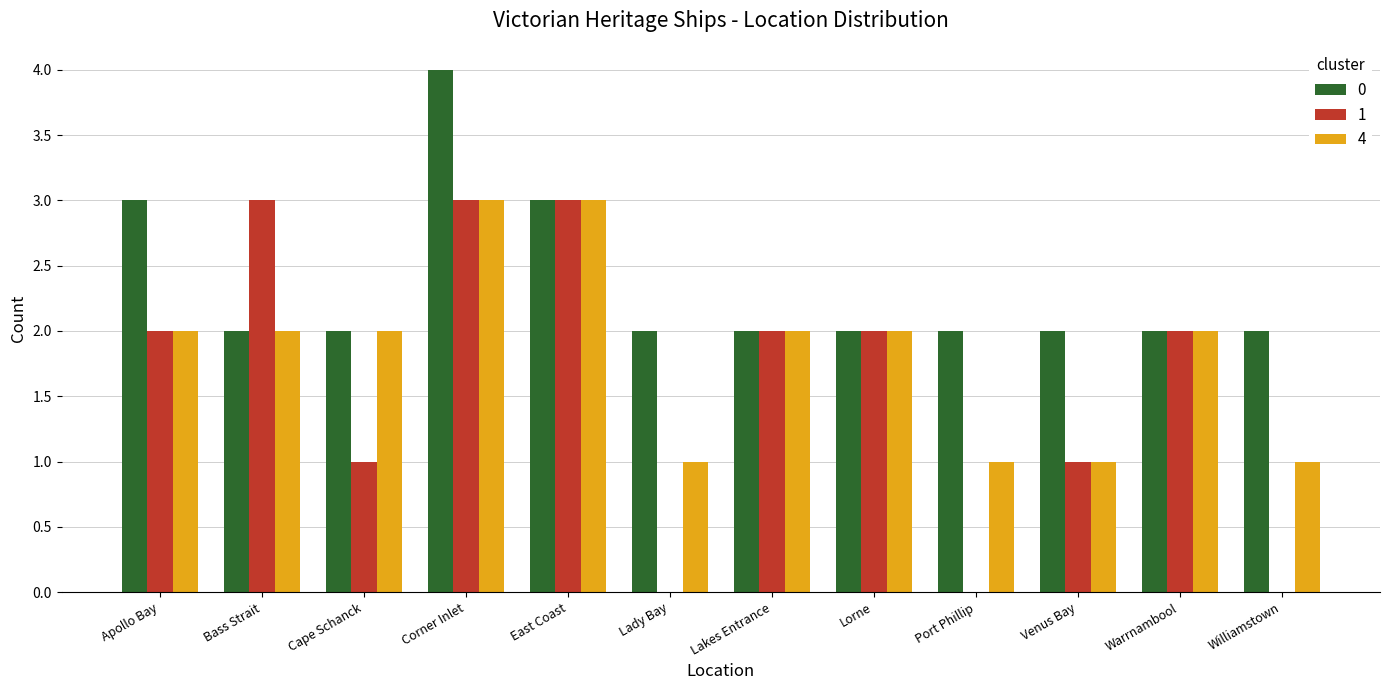

What are all the series names shown in the legend?

0, 1, 4